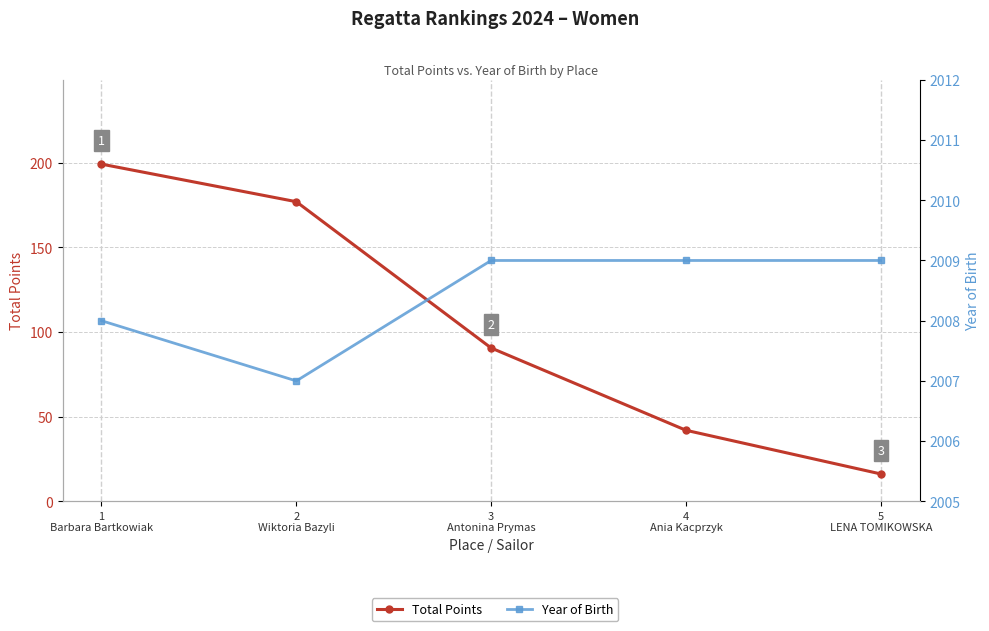

How many data points does each series have?

5